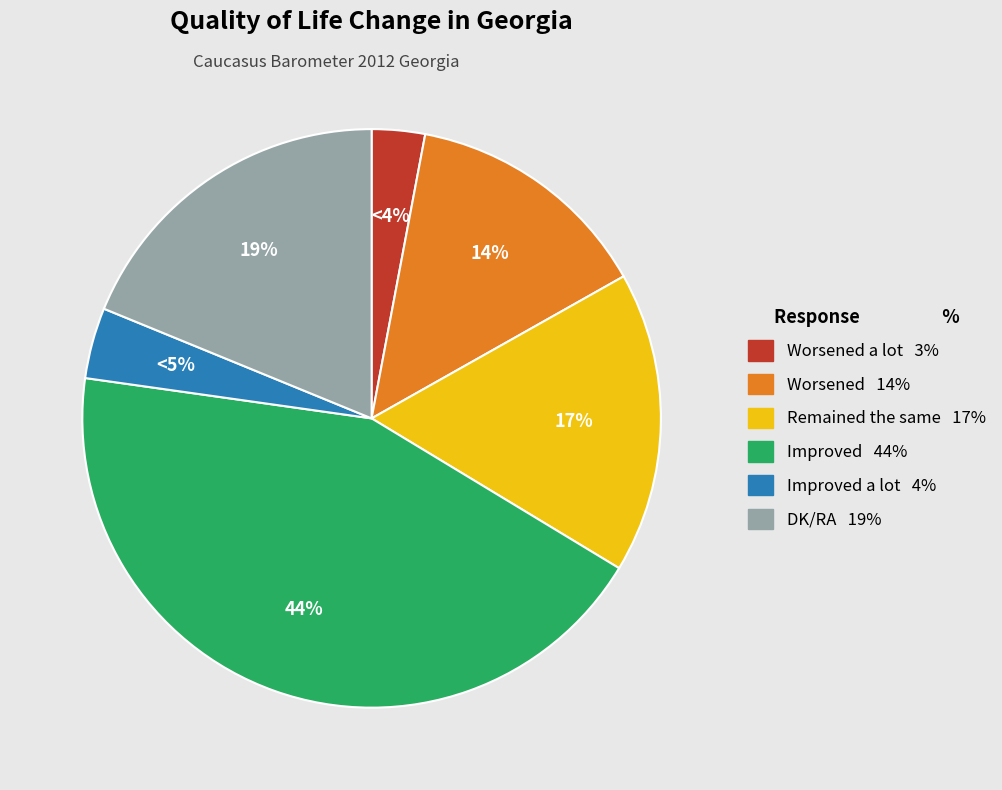

Which slice is the smallest?

Worsened a lot